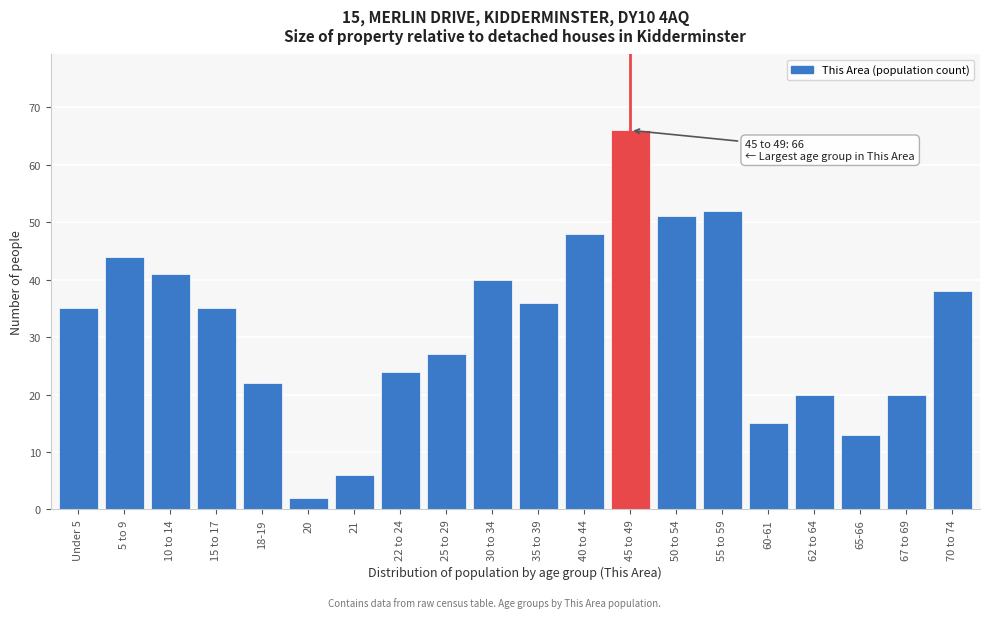

Reading right to left, extract all data points from this chart.

38	20	13	20	15	52	51	66	48	36	40	27	24	6	2	22	35	41	44	35